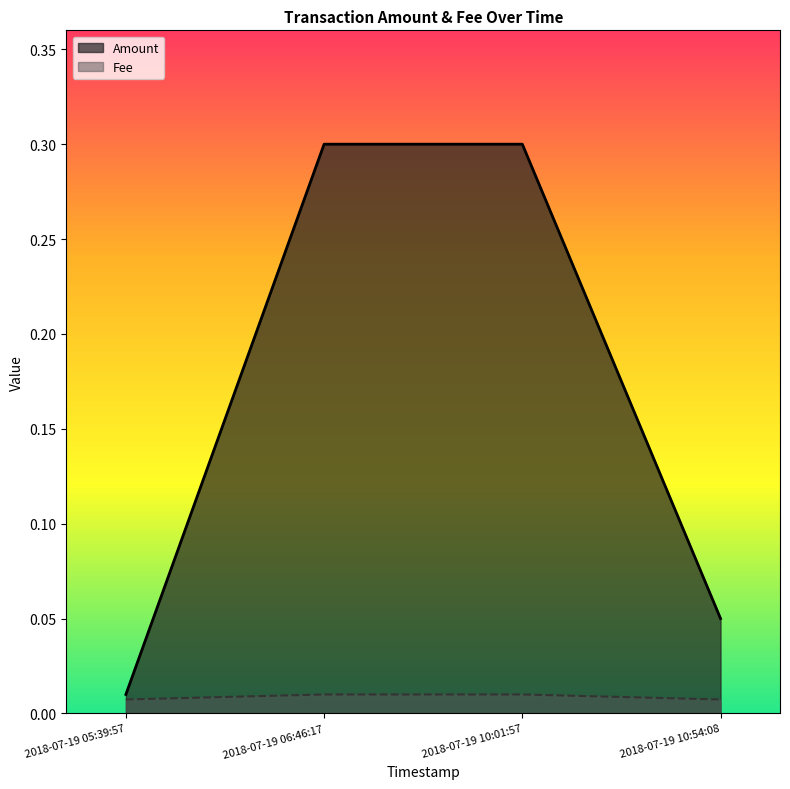

The value of Fee at 2018-07-19 05:39:57 is 0.0. True or false?

True